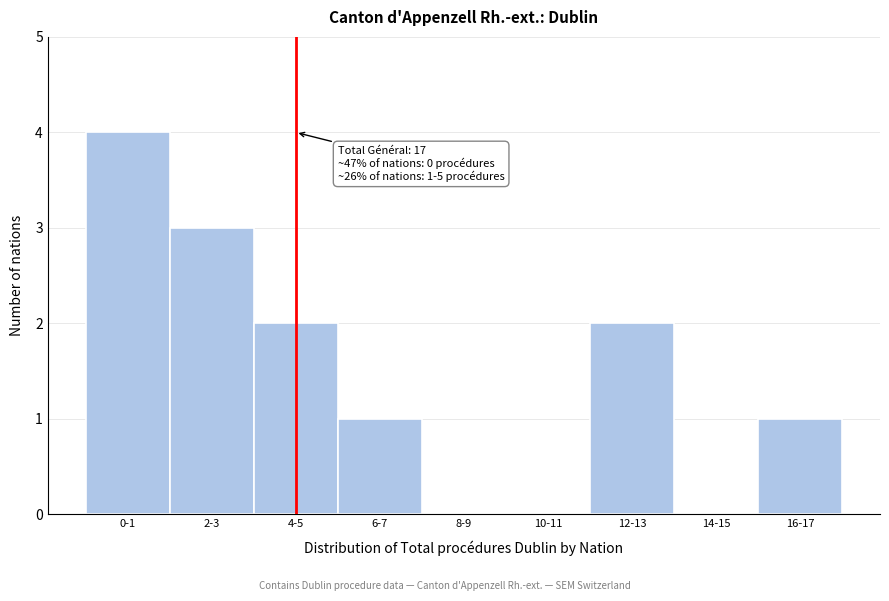

Reading left to right, transcribe all the data shown in this chart.

0-1=4	2-3=3	4-5=2	6-7=1	8-9=0	10-11=0	12-13=2	14-15=0	16-17=1